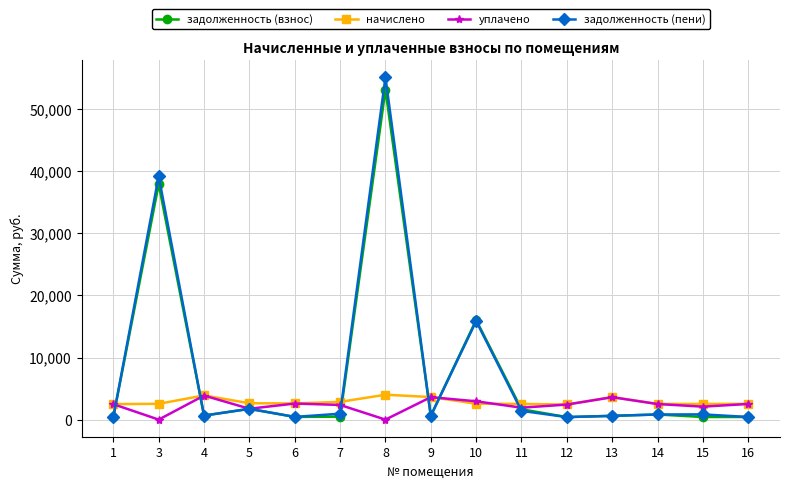

The value of уплачено at 11 is 1920.0. True or false?

True